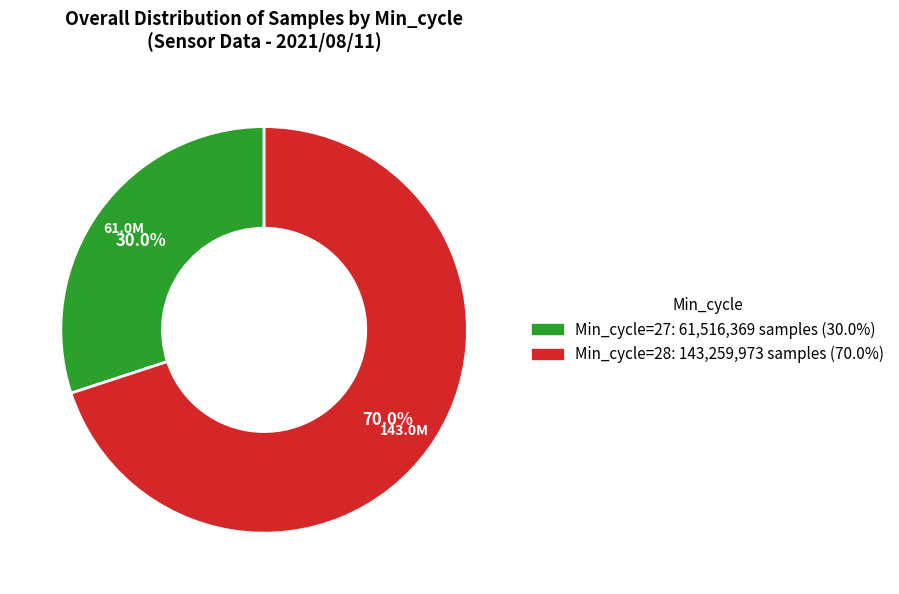

Is there a majority slice in this chart?

Yes